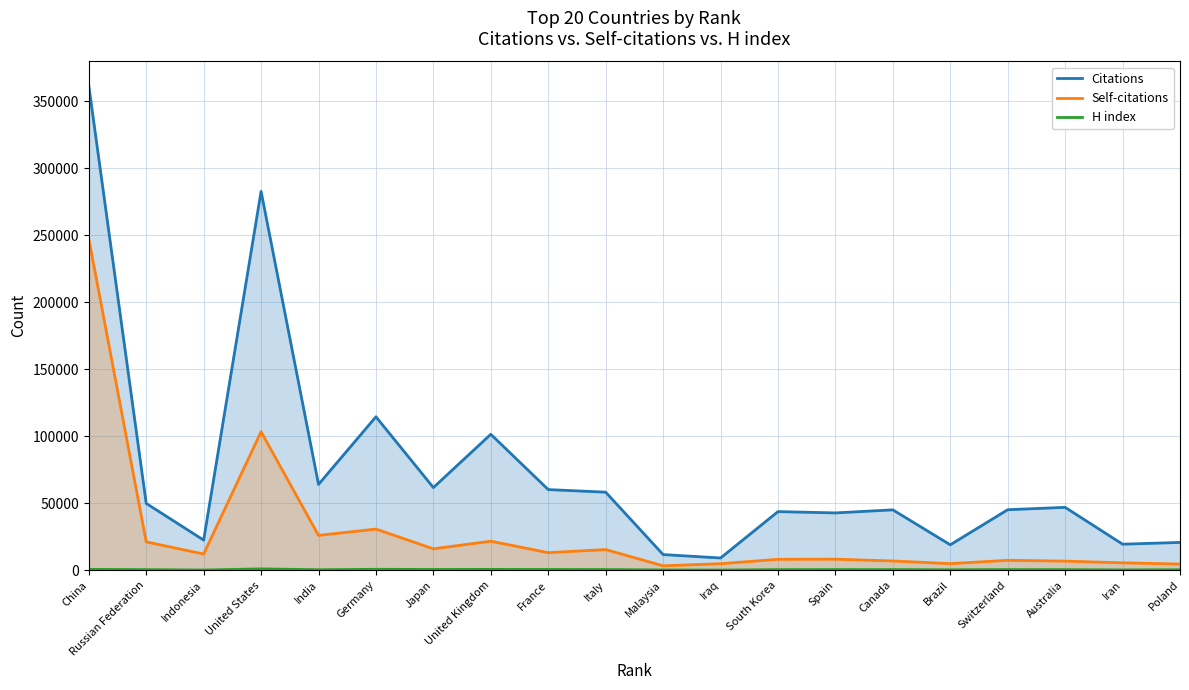

True or false: Self-citations and Citations intersect in this chart.

False